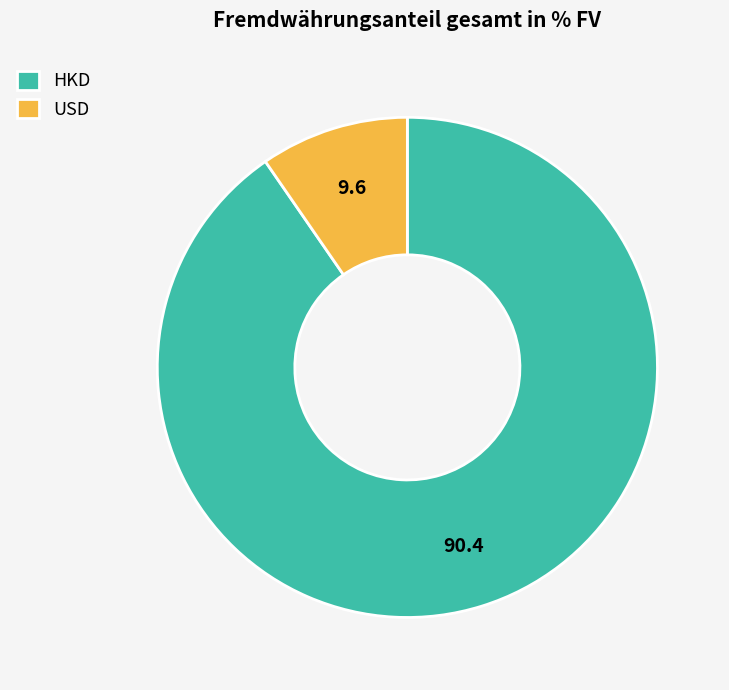

Which slice is the largest?

HKD